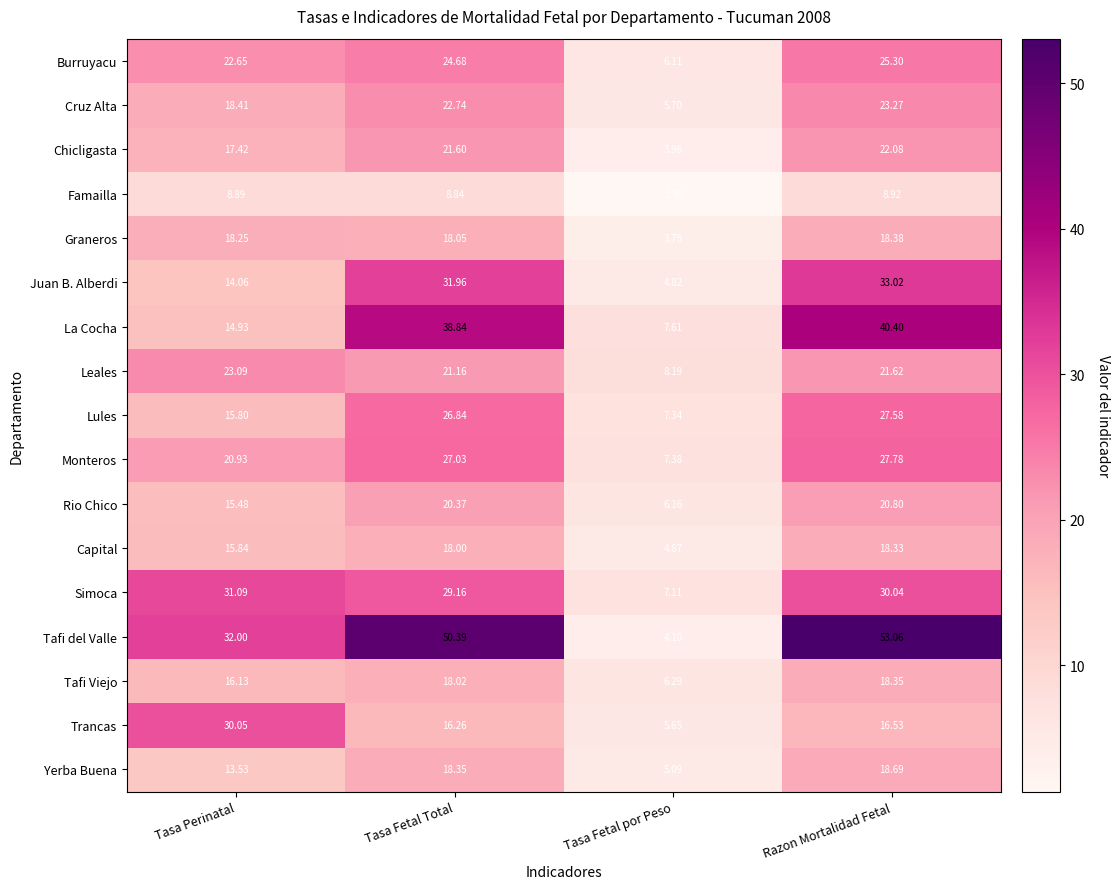

Which category has the highest value across all series?

Razon Mortalidad Fetal